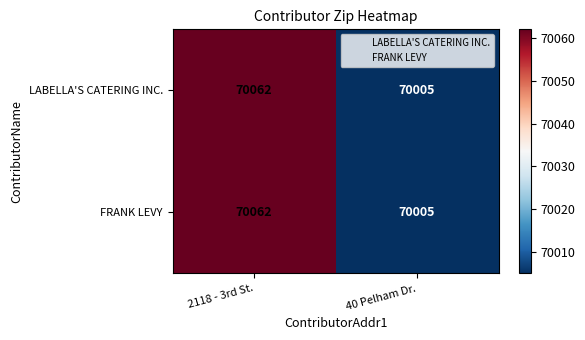

At which category does the chart reach its minimum across all series?

40 Pelham Dr.